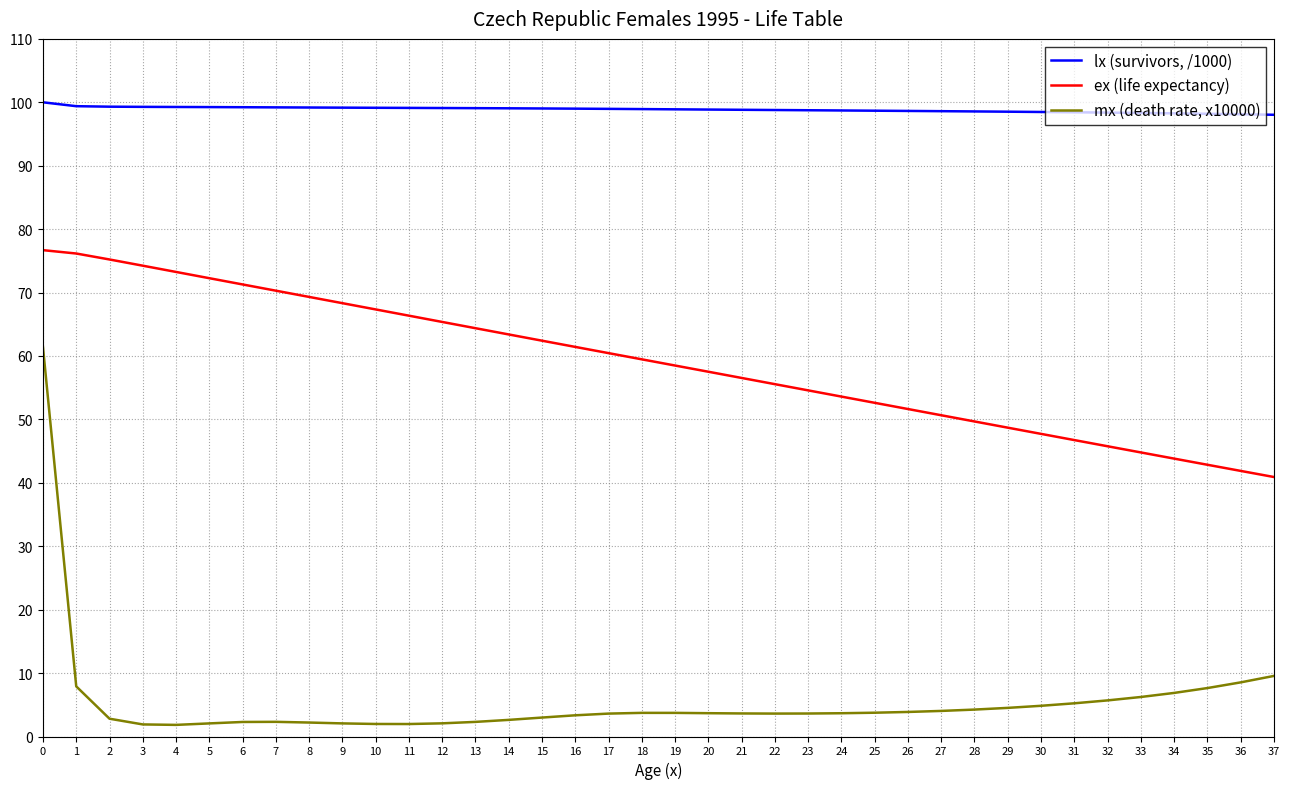

True or false: mx (death rate, x10000) and ex (life expectancy) cross at least once.

False